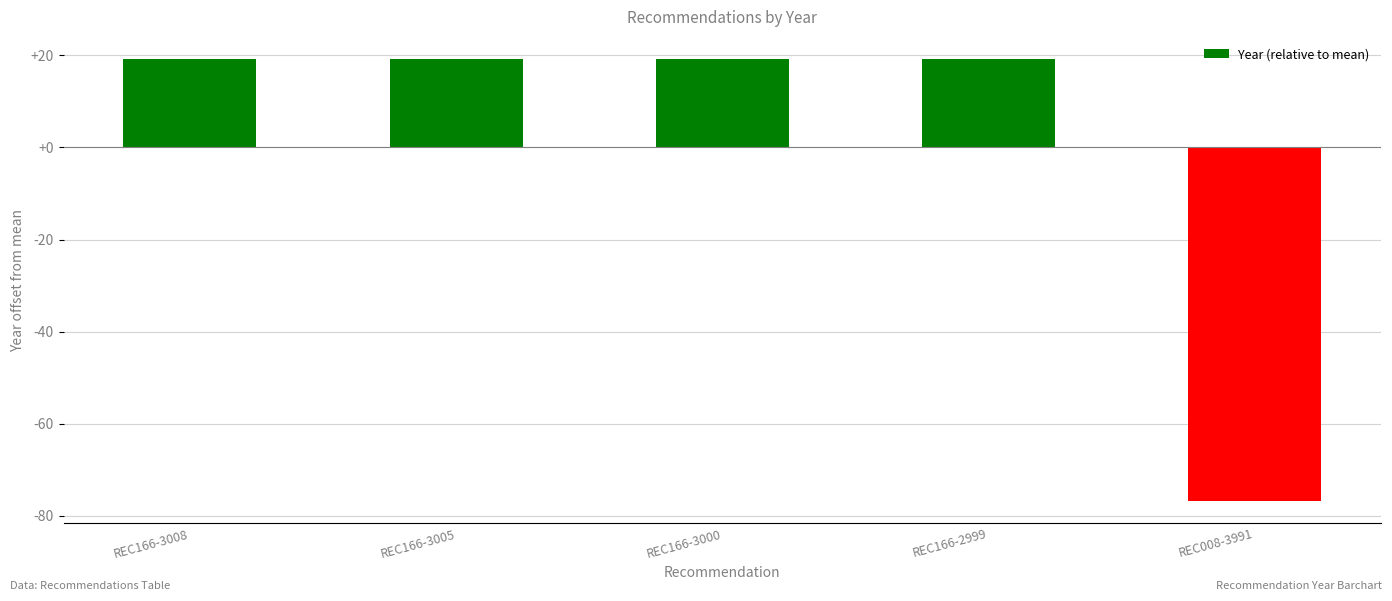

At which category does the chart reach its minimum across all series?

REC008-3991